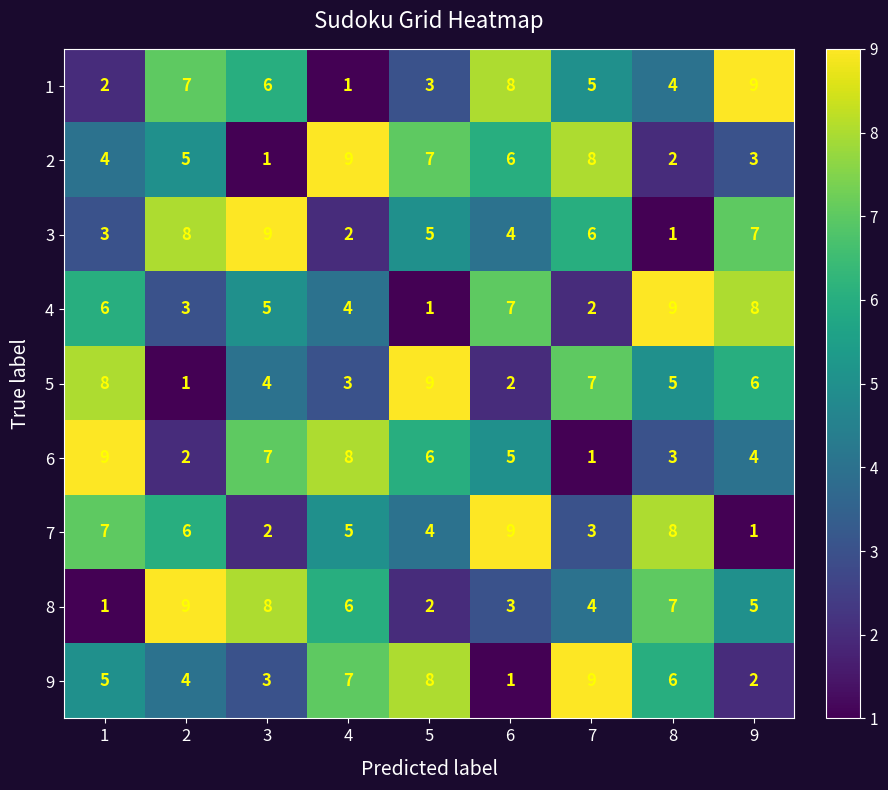

Between 5 and 9, which series saw the biggest shift?

4